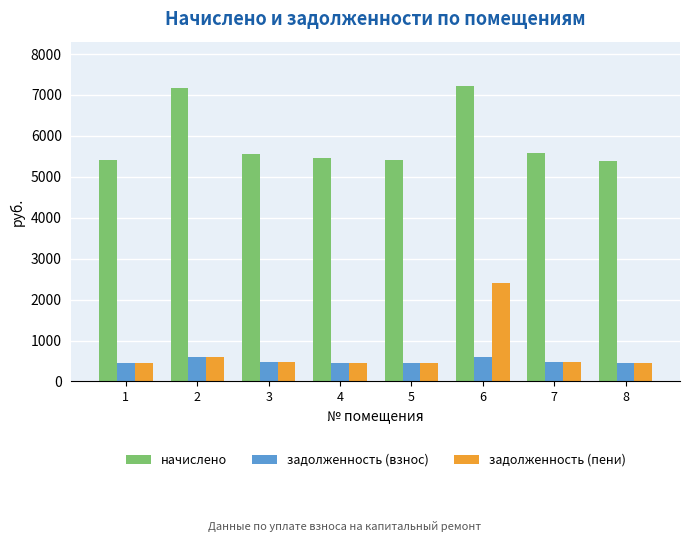

Which series changed the most between 2 and 8?

начислено